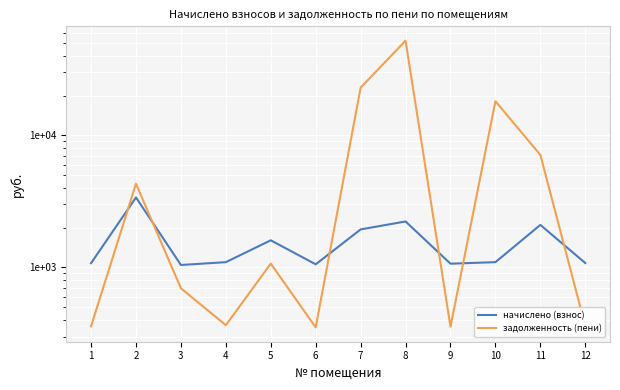

Which series has the largest range (max minus min)?

задолженность (пени)